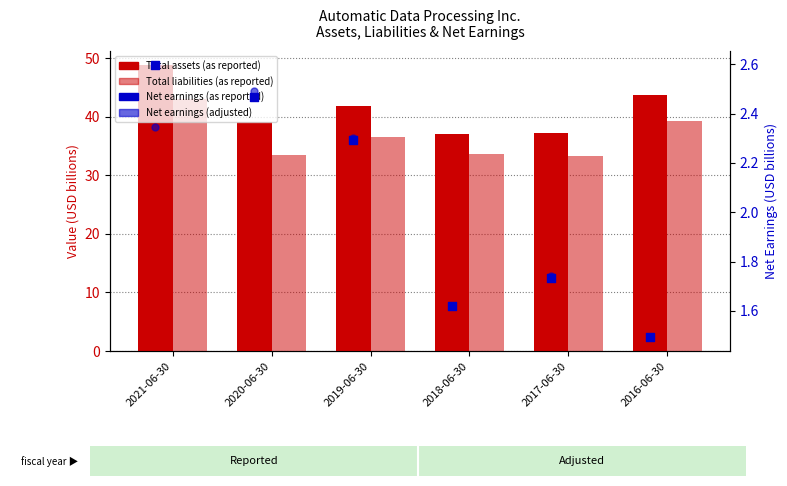

Is the value of Total assets (as reported) at 2017-06-30 greater than the value of Total liabilities (as reported) at 2020-06-30?

Yes